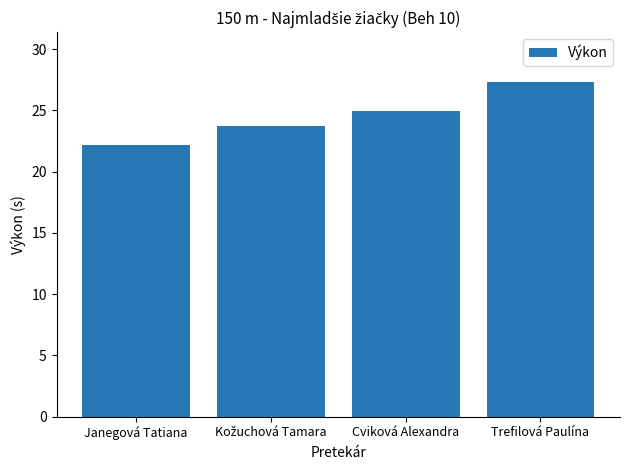

What is the value of the 3rd bar from the left?

25.0